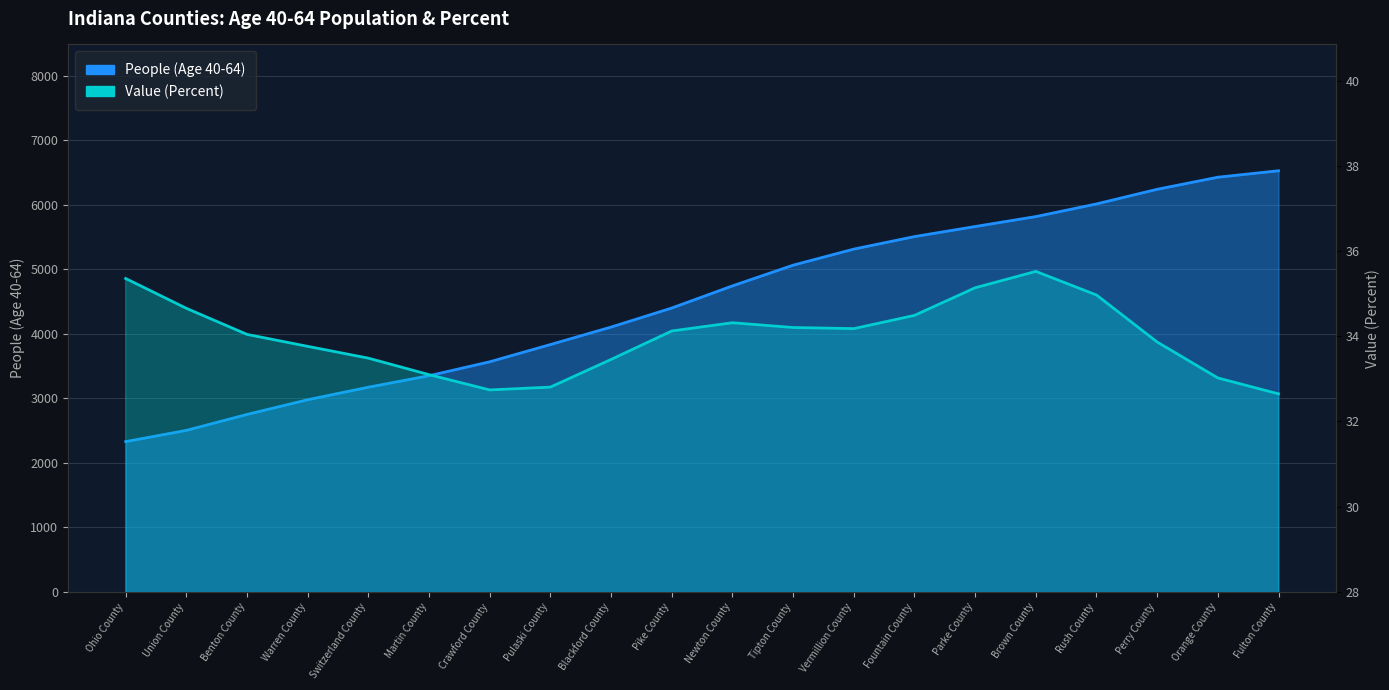

Reading left to right, transcribe all the data shown in this chart.

Ohio County=2328	Union County=2502	Benton County=2749	Warren County=2977	Switzerland County=3171	Martin County=3349	Crawford County=3565	Pulaski County=3832	Blackford County=4103	Pike County=4398	Newton County=4741	Tipton County=5062	Vermillion County=5311	Fountain County=5505	Parke County=5661	Brown County=5815	Rush County=6011	Perry County=6238	Orange County=6425	Fulton County=6525